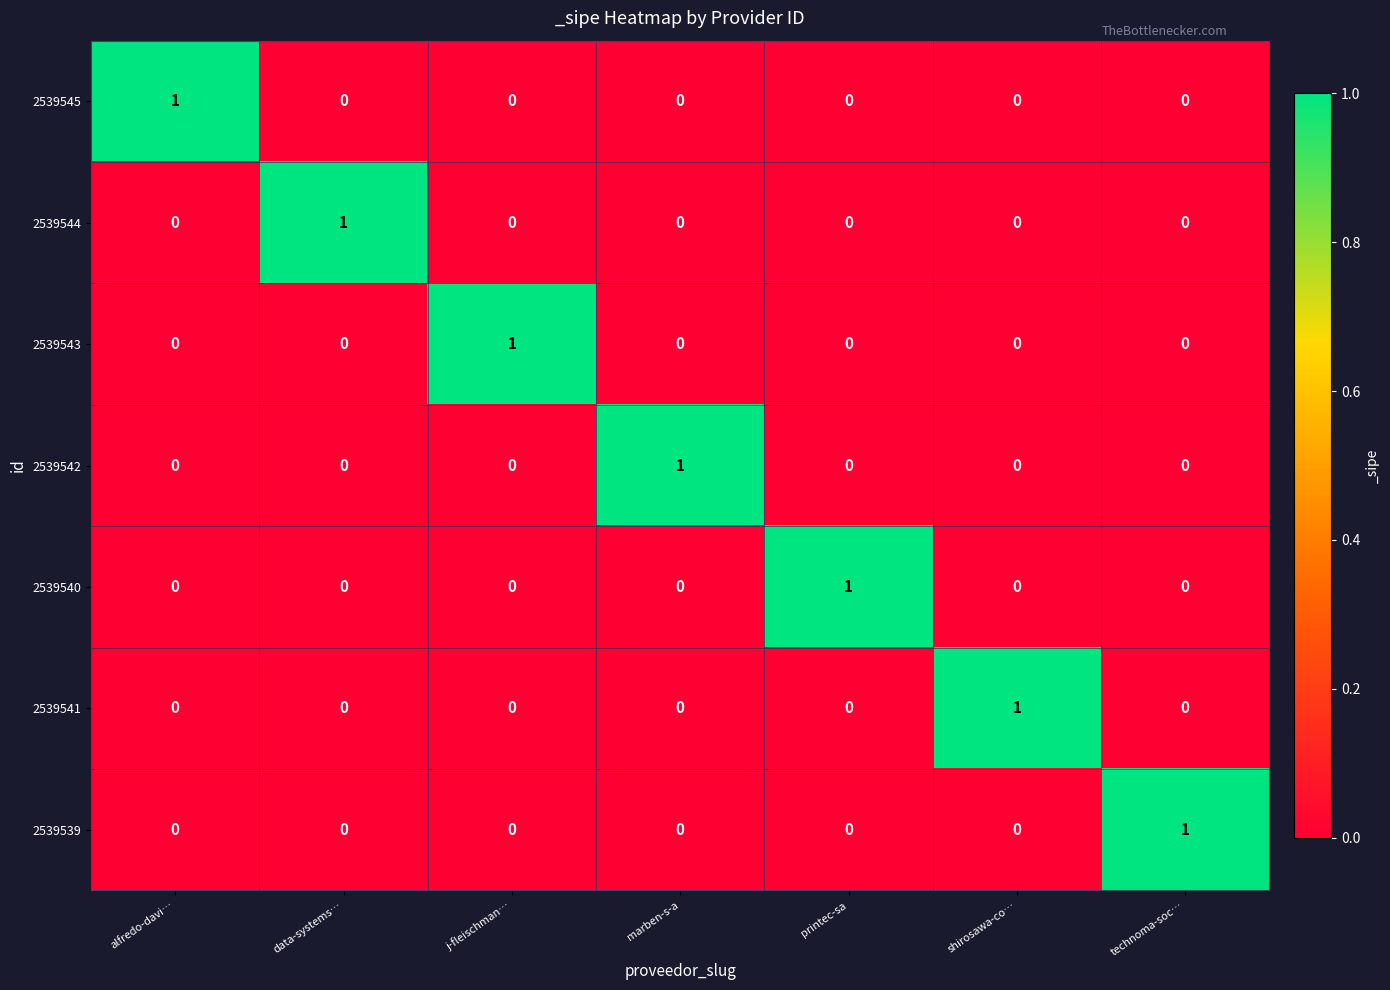

True or false: 2539542 has a value of 0 at technoma-soc….

True